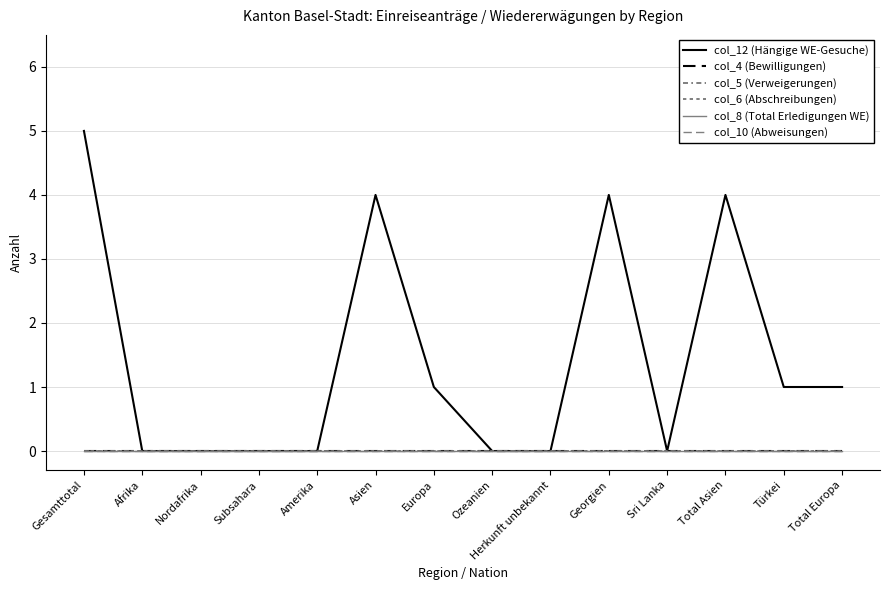

Which label corresponds to the smallest value in the chart?

Afrika